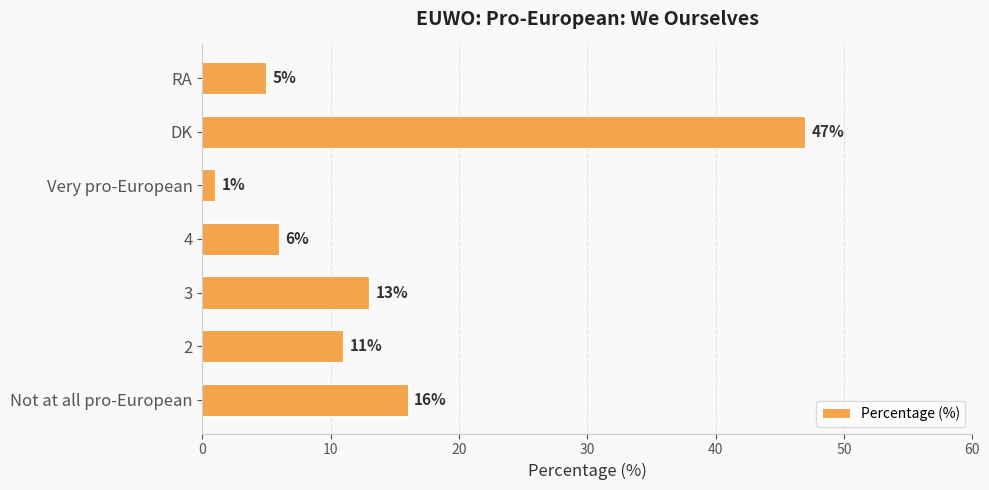

List the labels in order of value, smallest first.

Very pro-European, RA, 4, 2, 3, Not at all pro-European, DK